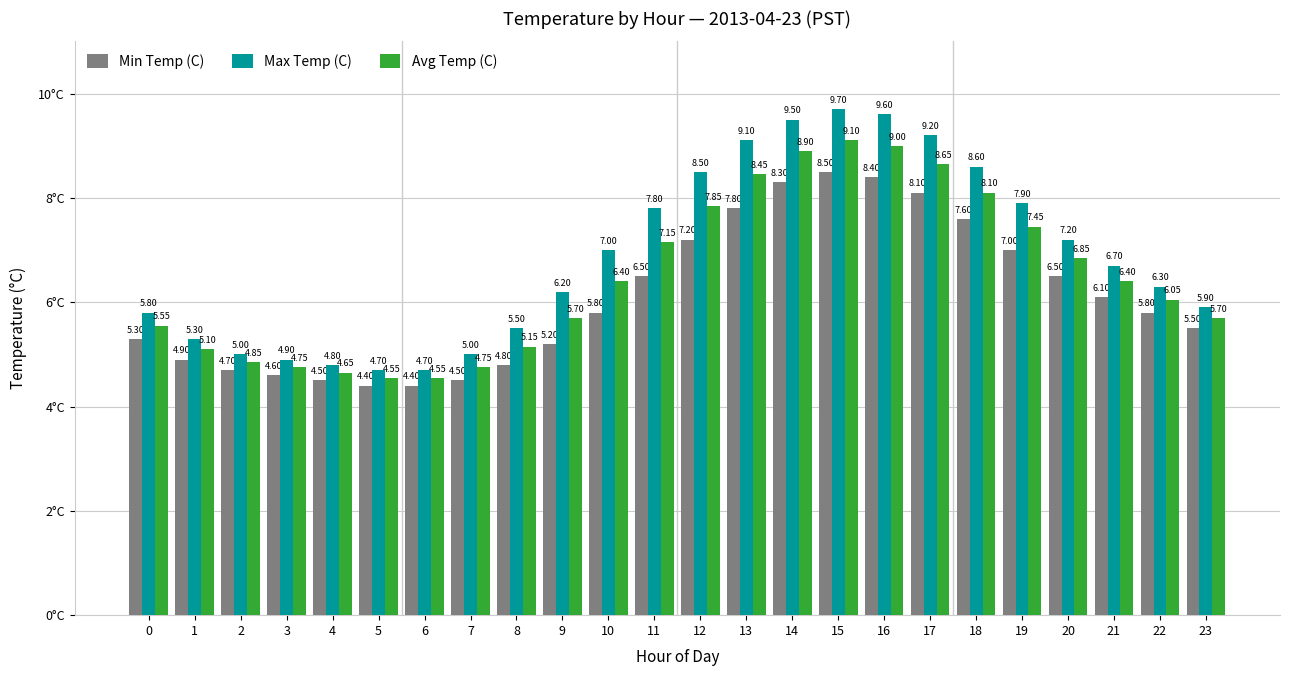

At 23, list the series in order from smallest to largest.

Min Temp (C), Avg Temp (C), Max Temp (C)